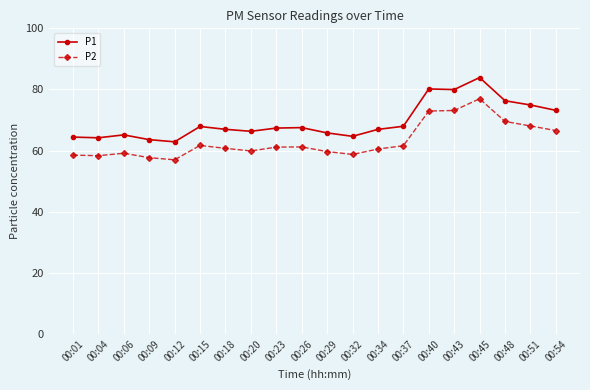

What is the difference between the maximum and minimum values in the P1 series?

21.0